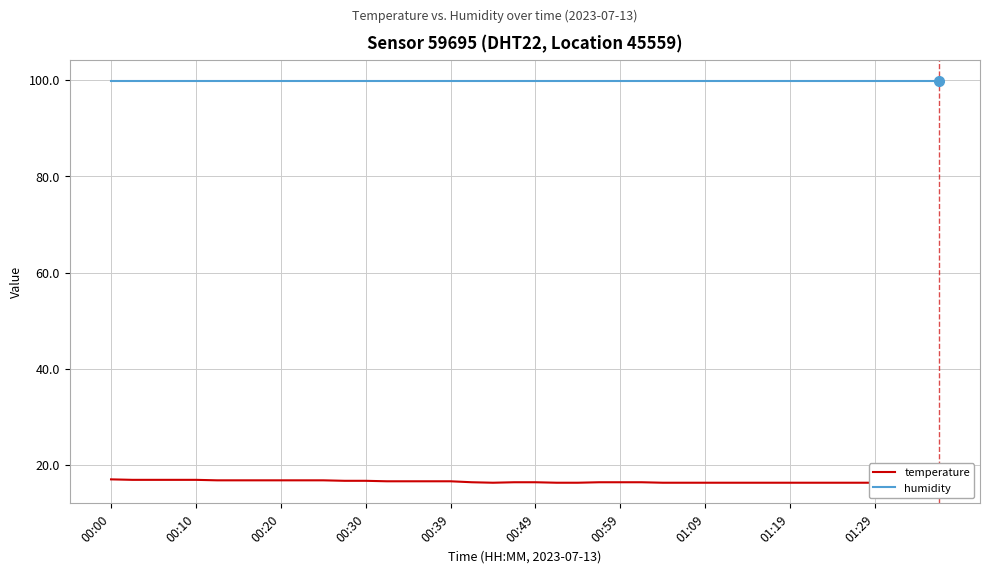

What is the maximum value for temperature?

17.0